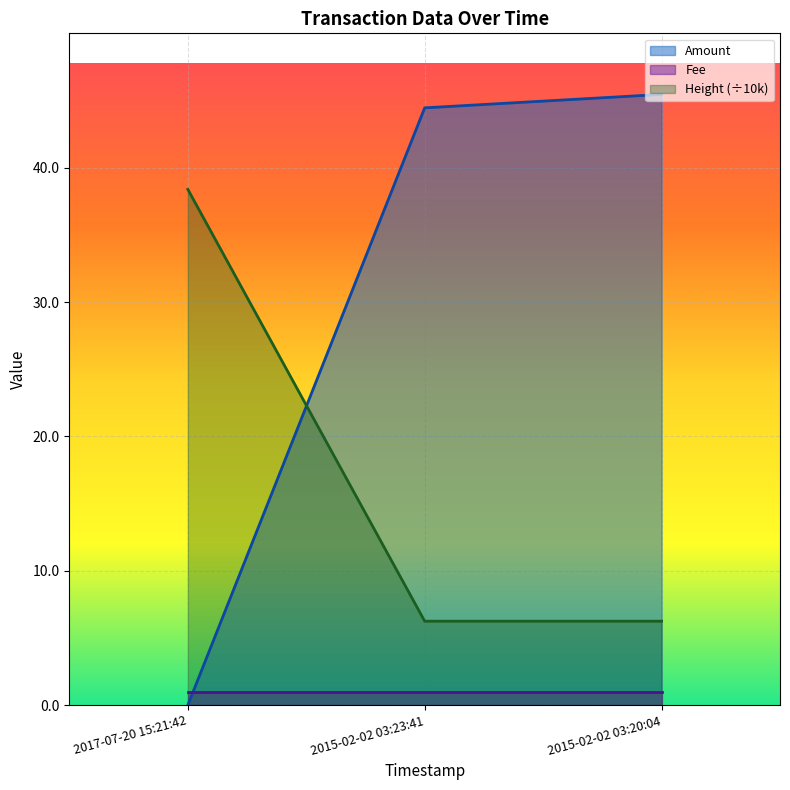

Does the chart display data point markers on the line(s)?

No